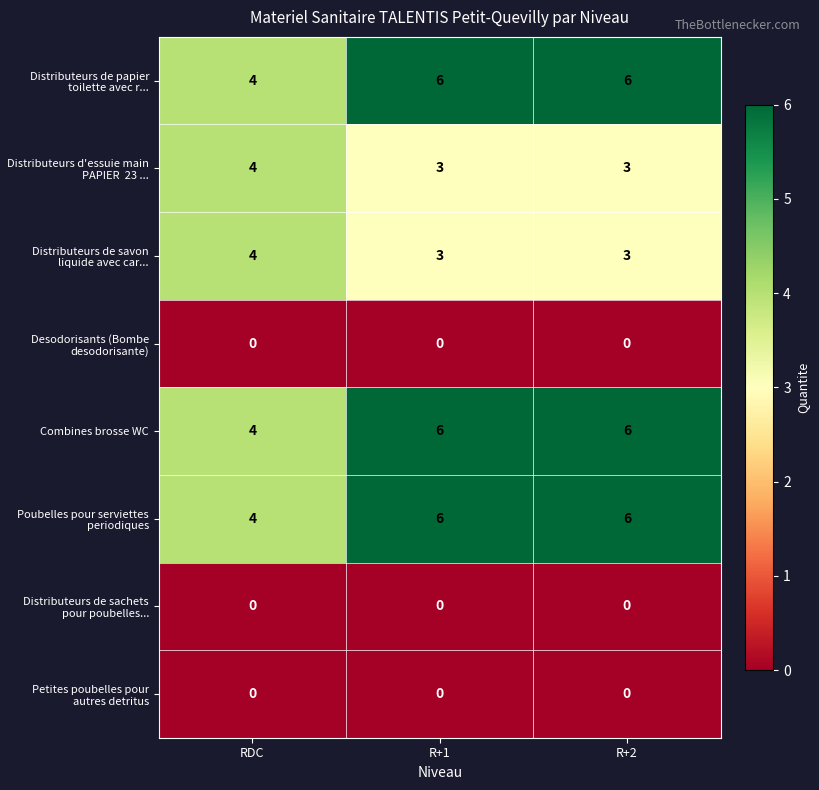

What is the difference between the highest and lowest values at R+2?

6